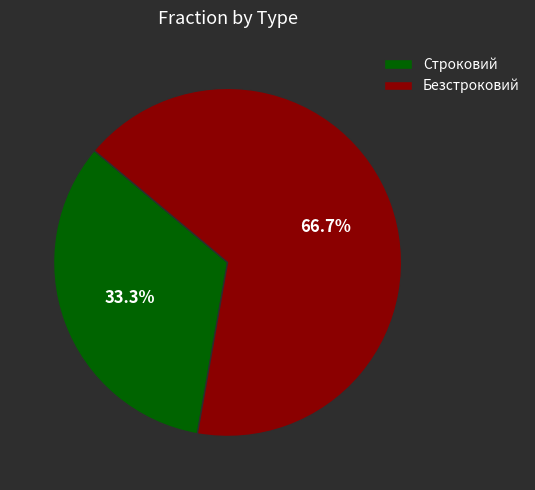

What is the total percentage of Безстроковий and Строковий?

100.0%